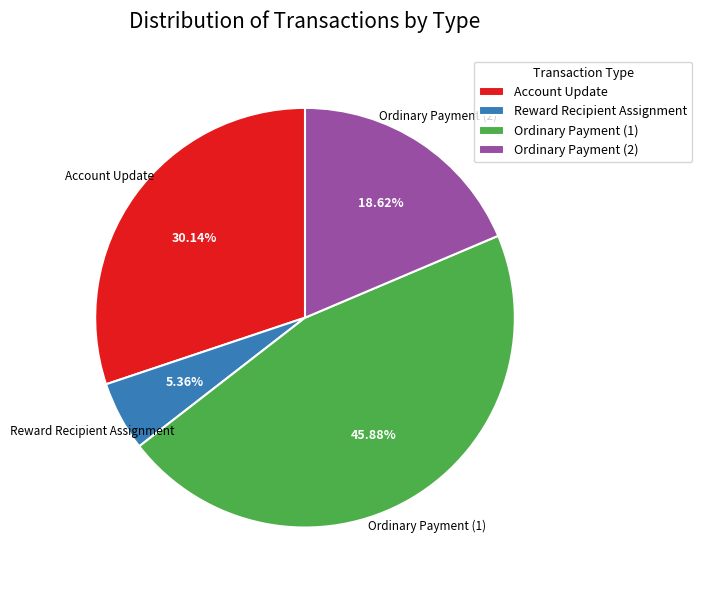

To the nearest percent, what is the difference between the Ordinary Payment (2) and Account Update slice percentages?

12%